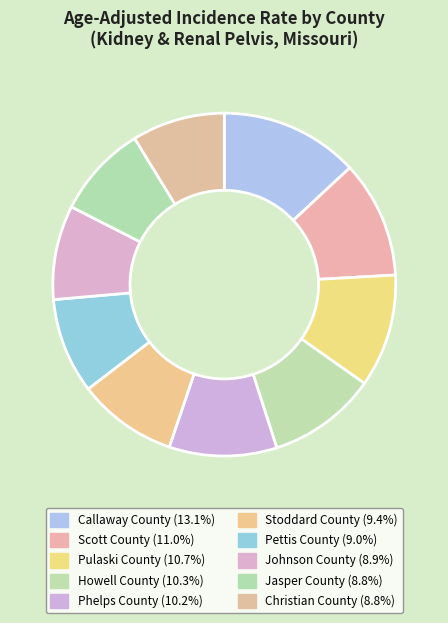

How many segments does this pie chart have?

10